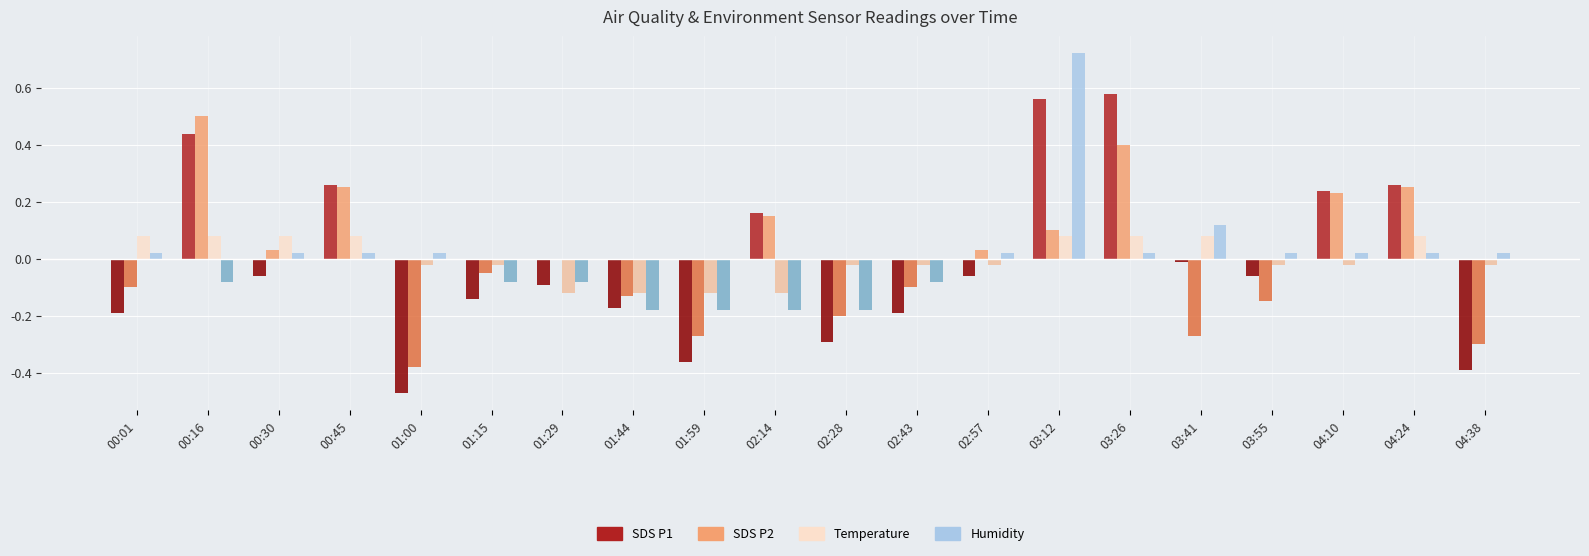

What is the value of the Temperature bar at the 16th from the left?

0.1